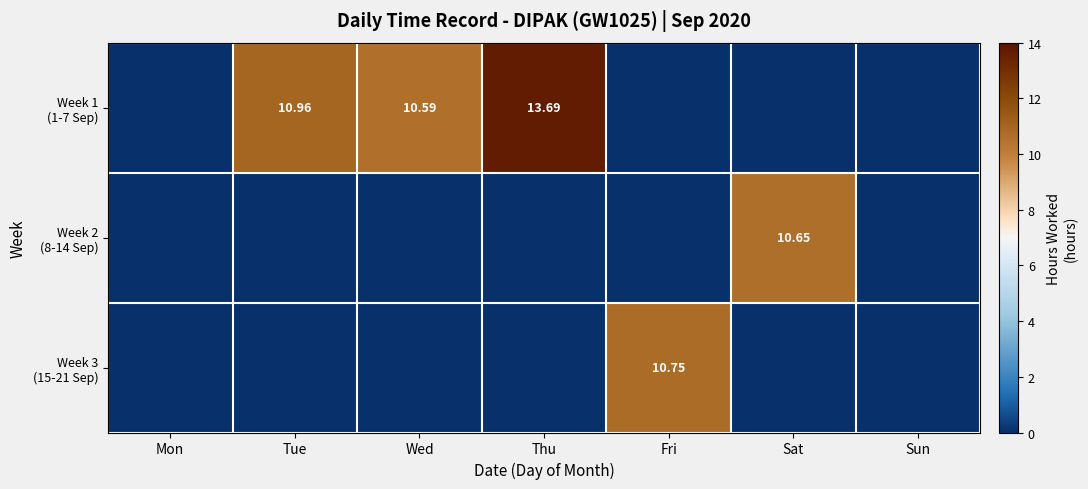

Where is Week 1 (1-7 Sep) nearest to the value 6?

Wed